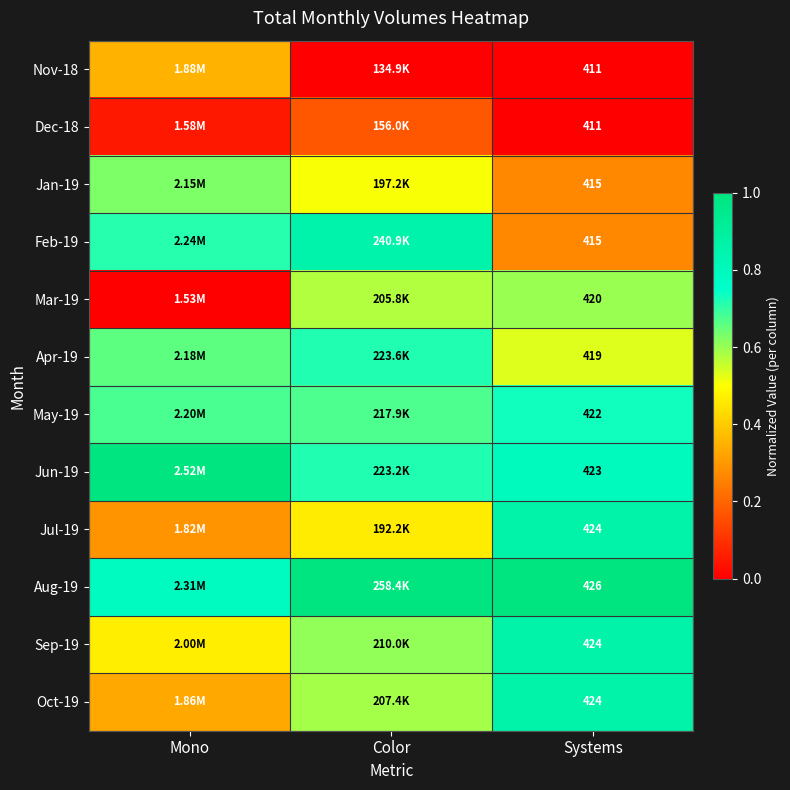

At which label is May-19 closest to 0?

Color